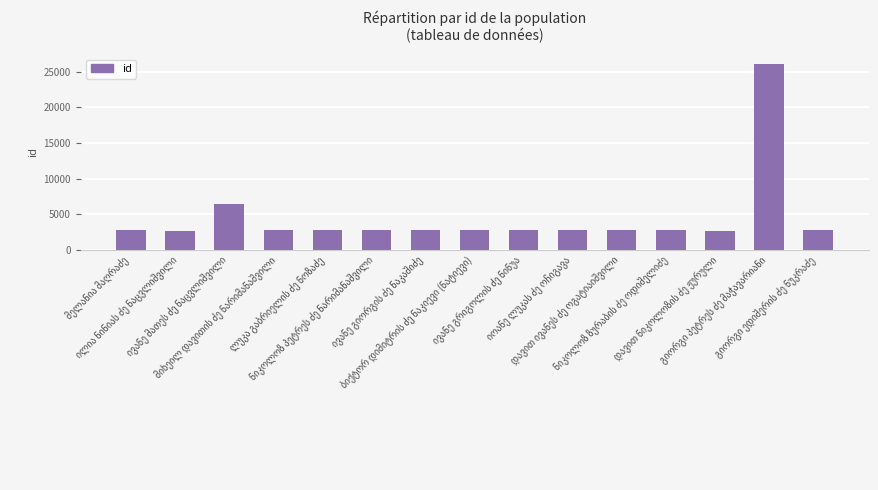

Does the chart contain any negative values?

No